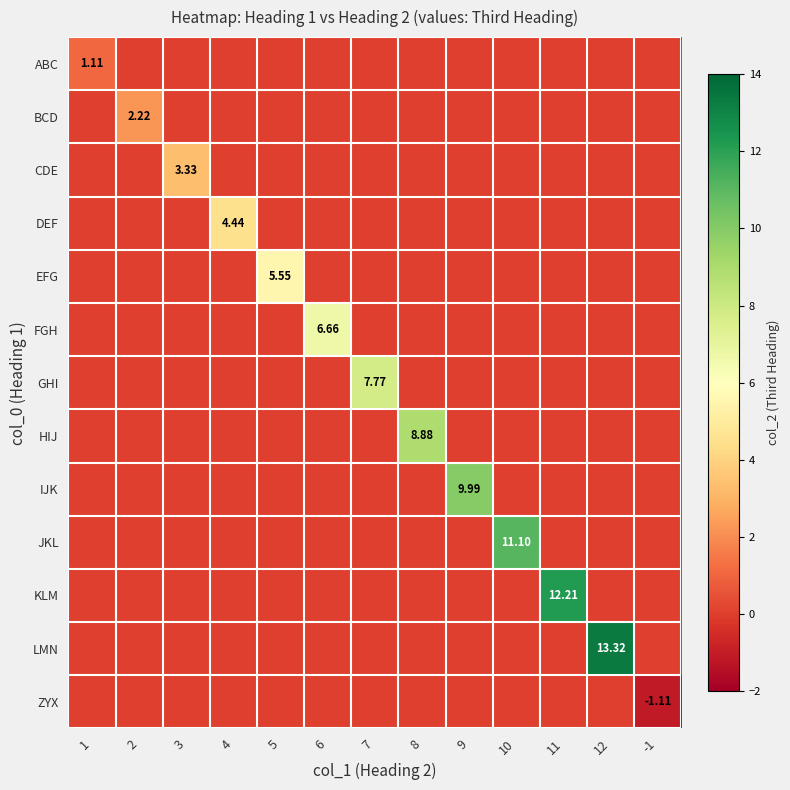

Which series has the widest spread of values?

LMN